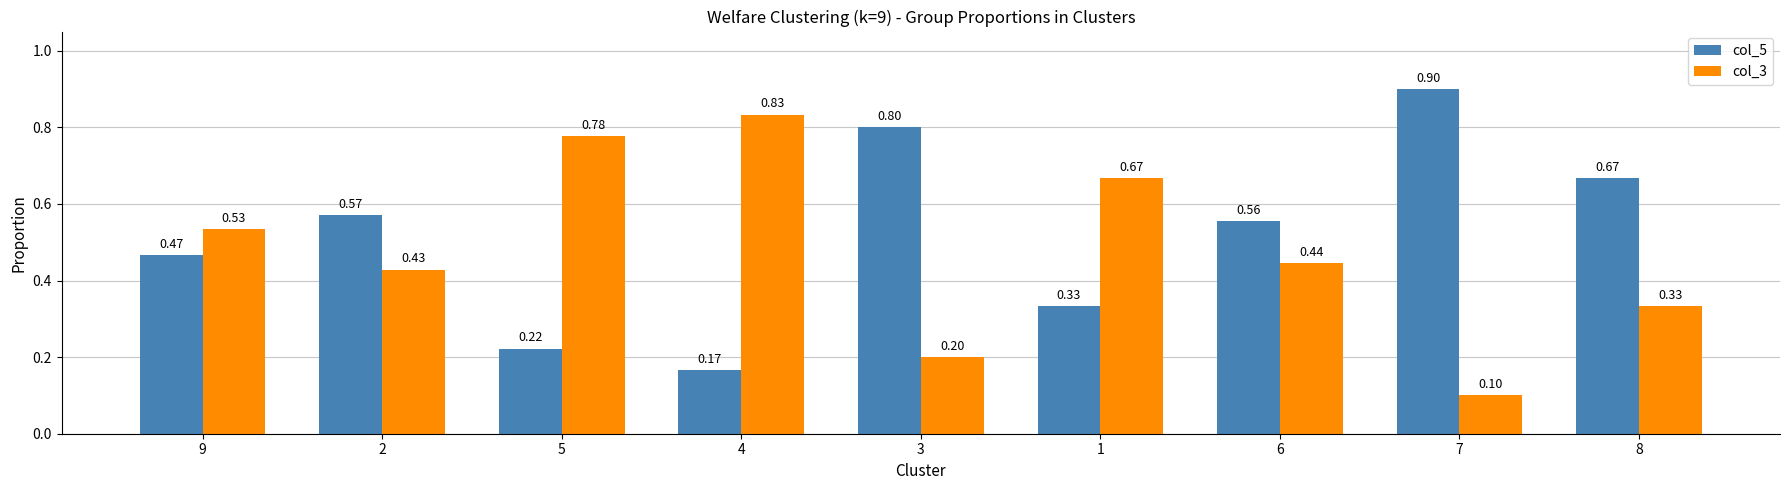

Are the bars grouped side by side (vs. stacked)?

Yes